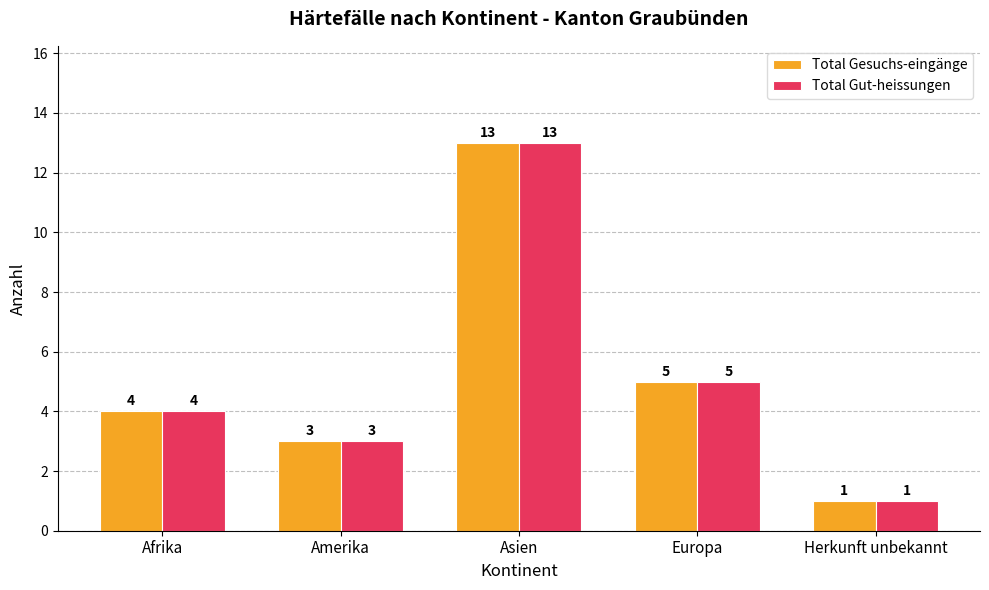

Where is Total Gesuchs-eingänge nearest to the value 7?

Europa